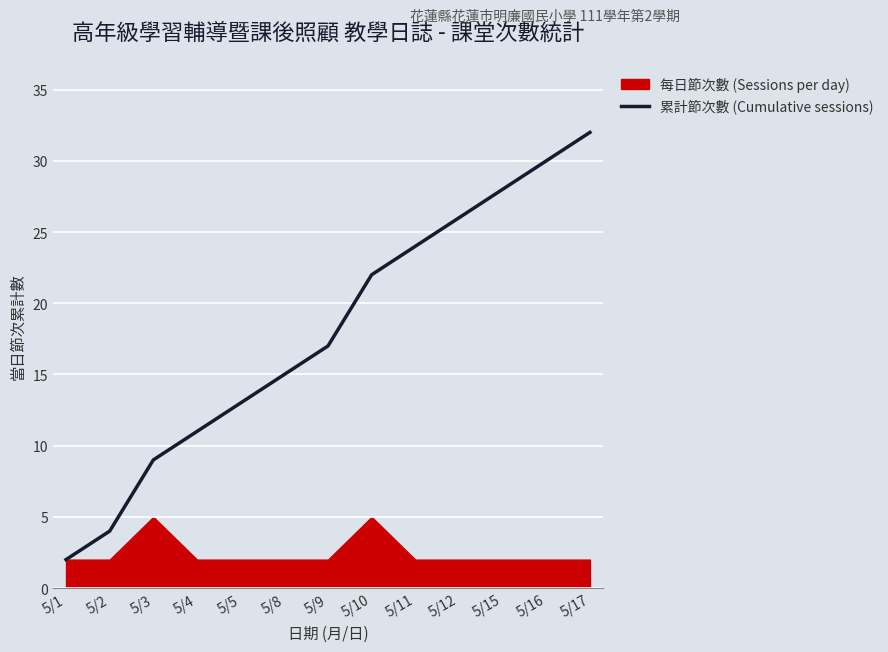

Which has a higher value, 5/4 or 5/17?

5/17